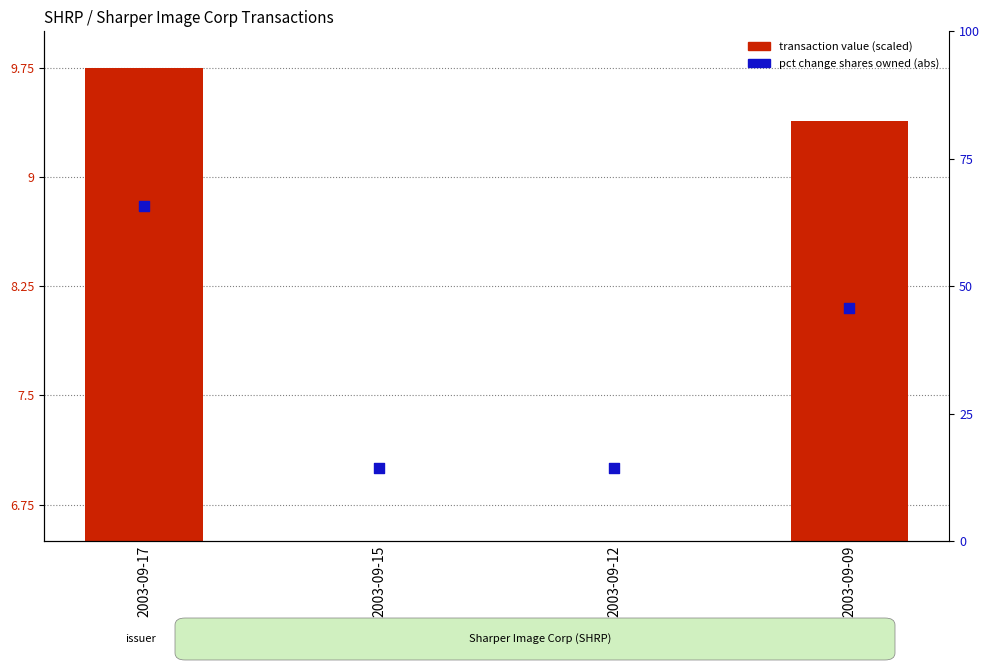

What are all the series names shown in the legend?

transaction value (scaled), pct change shares owned (abs)